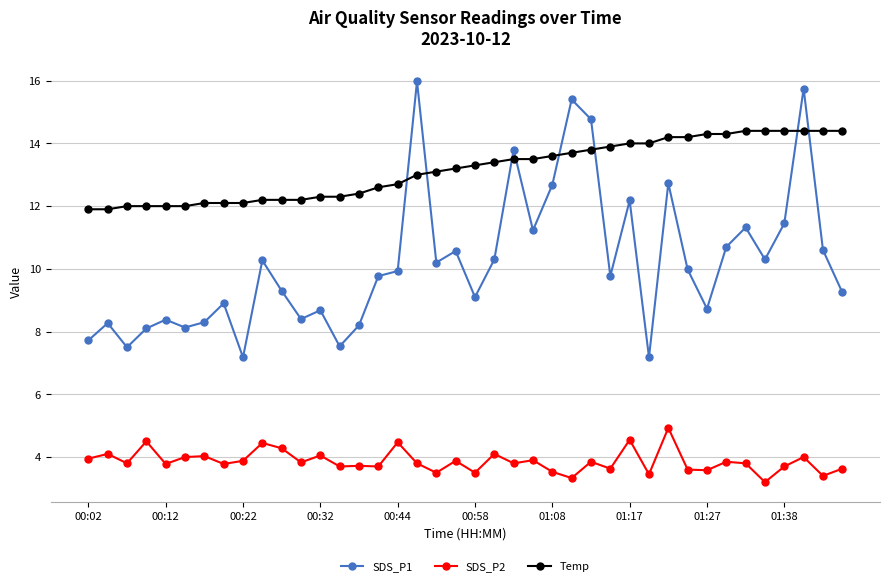

What is the value of the SDS_P1 point at the 29th from the left?

12.2